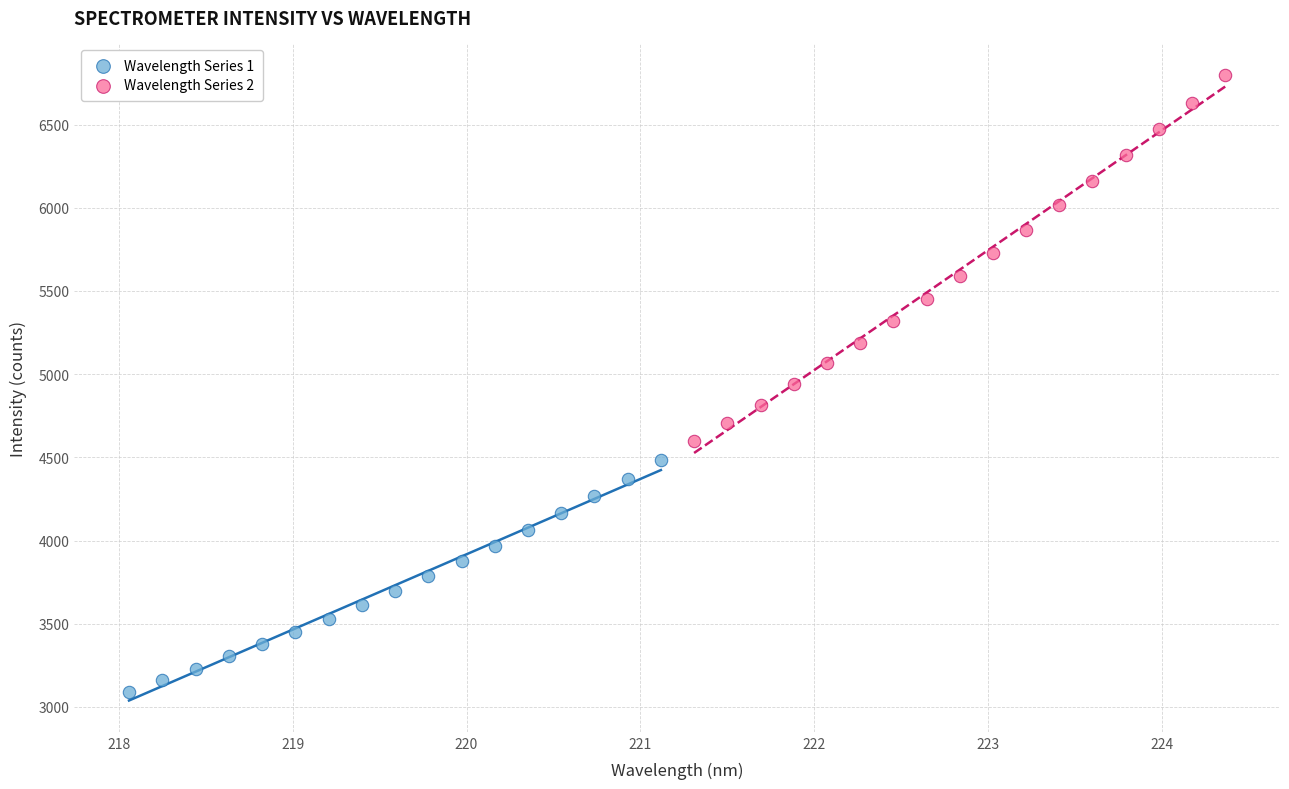

Which series contains the lowest Y value?

Wavelength Series 1